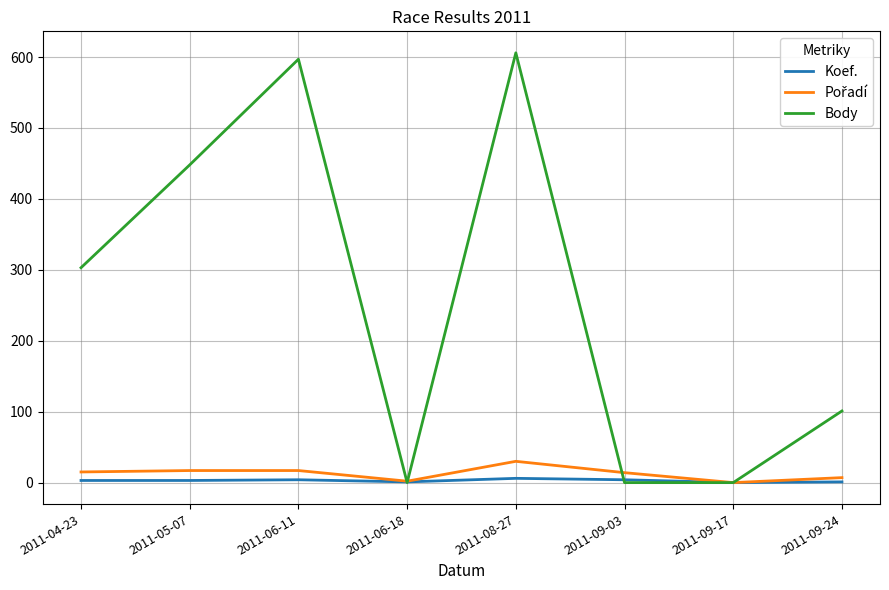

What is the sum of the Body values at 2011-06-11 and 2011-06-18?

597